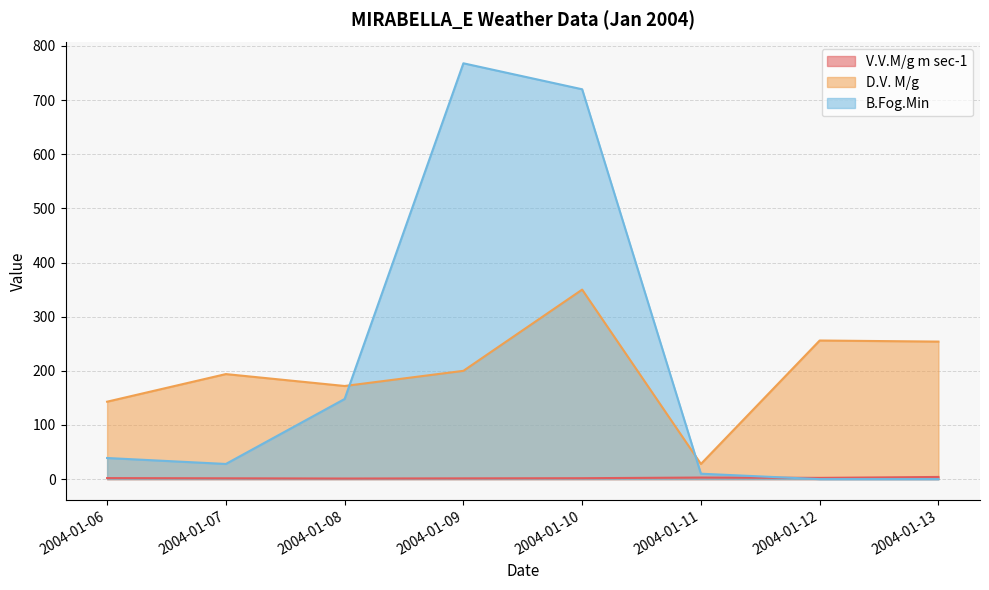

At which label is V.V.M/g m sec-1 closest to 2?

2004-01-06